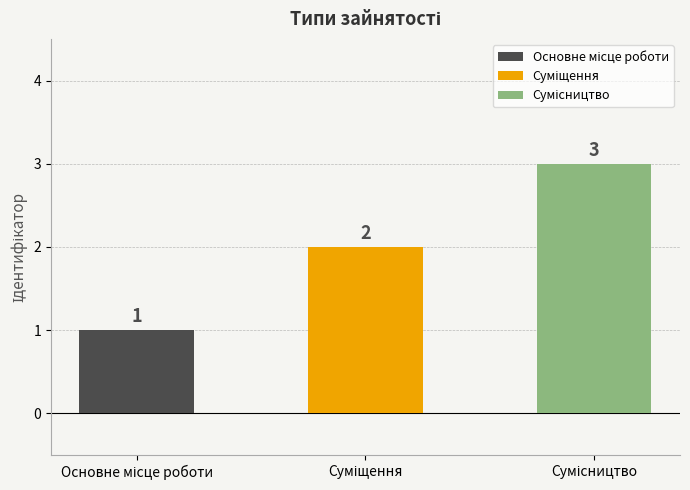

What is the sum of all values?

6